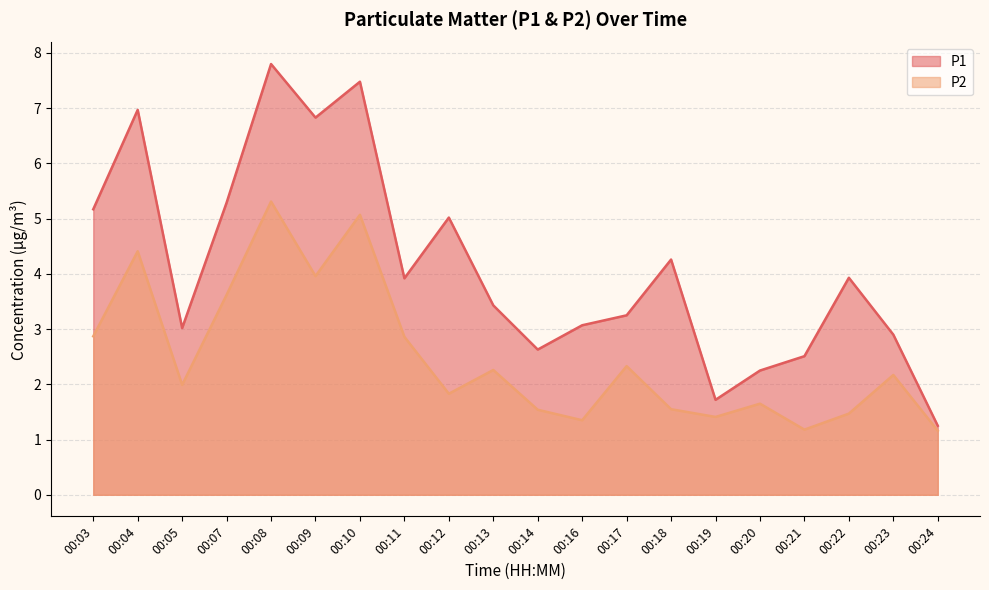

How many interior local peaks does the P1 series have?

6